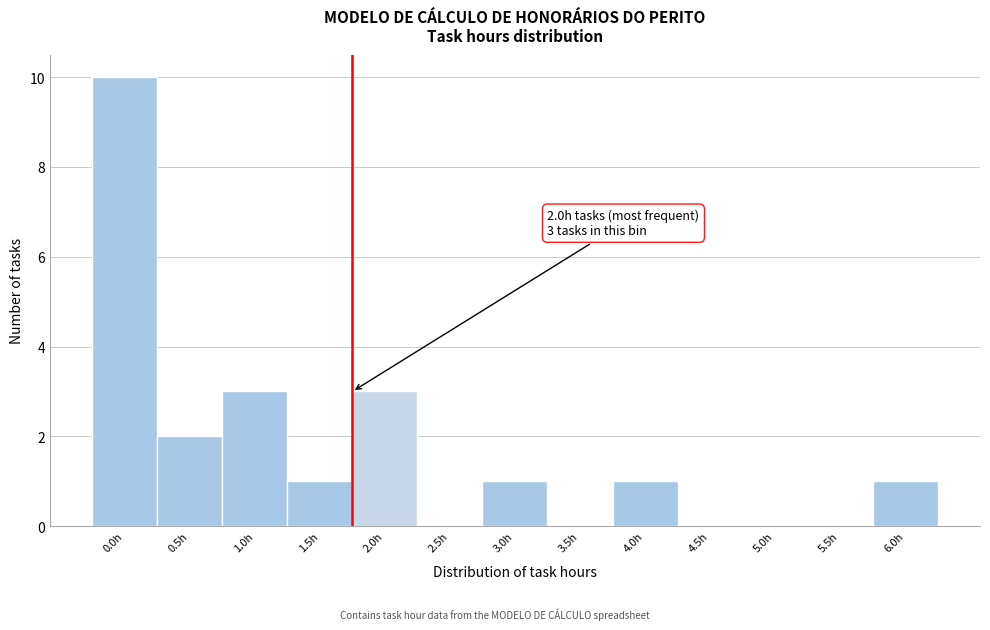

Reading left to right, what are all the values shown in this chart?

0.0h=10	0.5h=2	1.0h=3	1.5h=1	2.0h=3	2.5h=0	3.0h=1	3.5h=0	4.0h=1	4.5h=0	5.0h=0	5.5h=0	6.0h=1